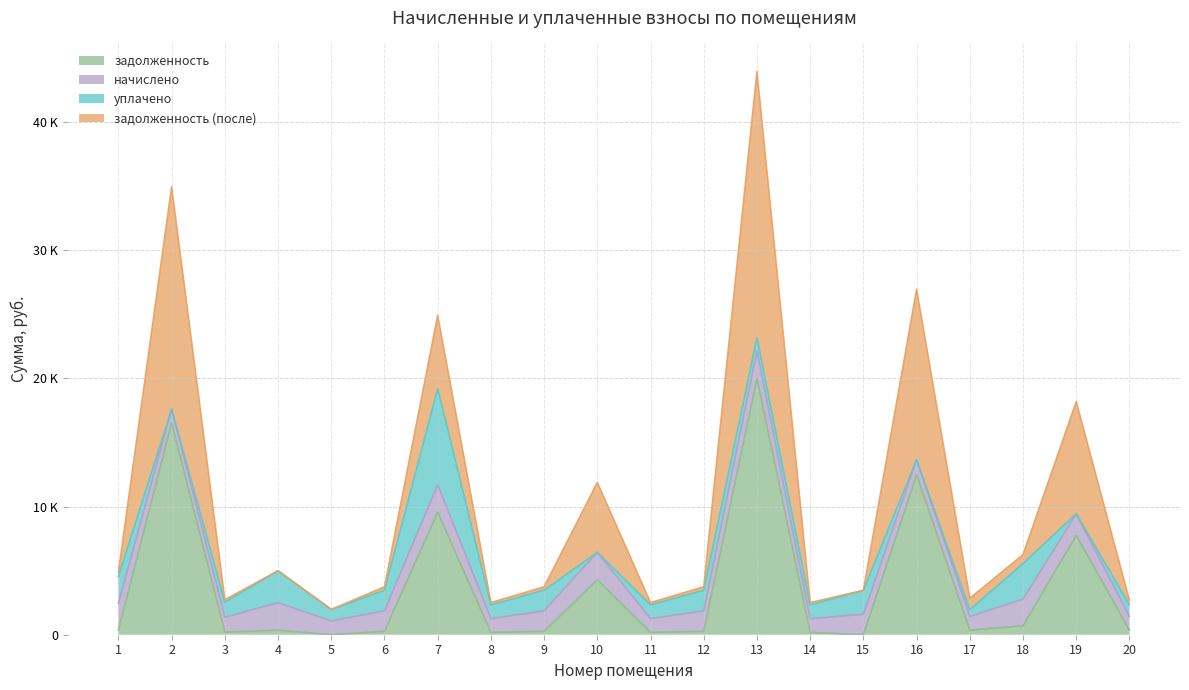

What is the sum of all задолженность values?

74291.4